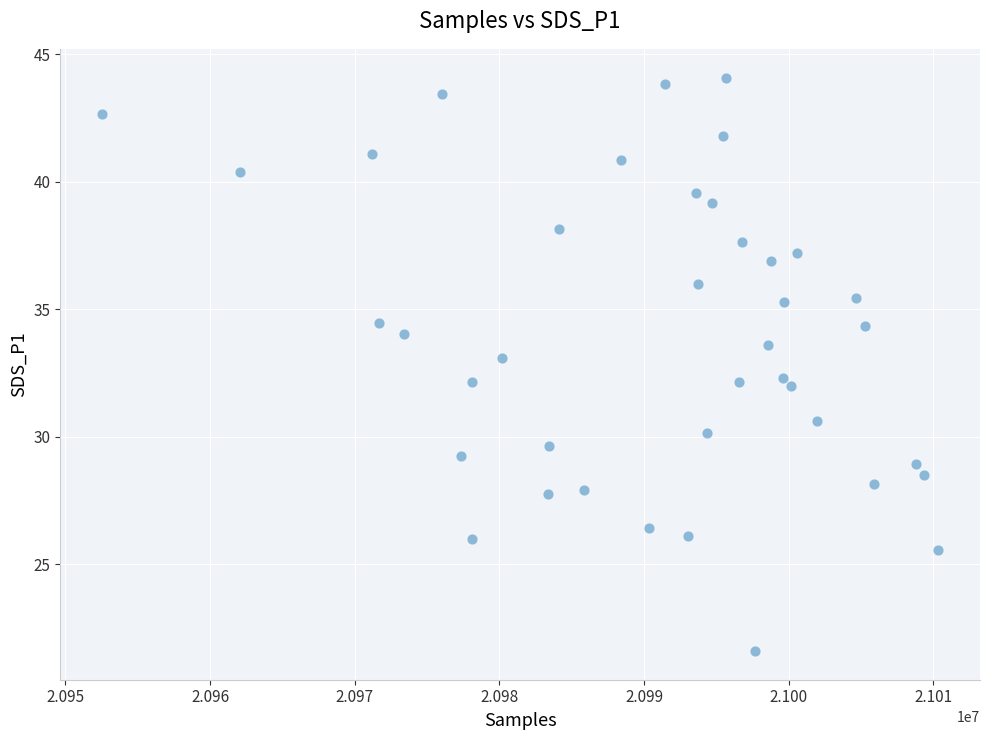

What is the range of Y values (max minus min)?

22.5